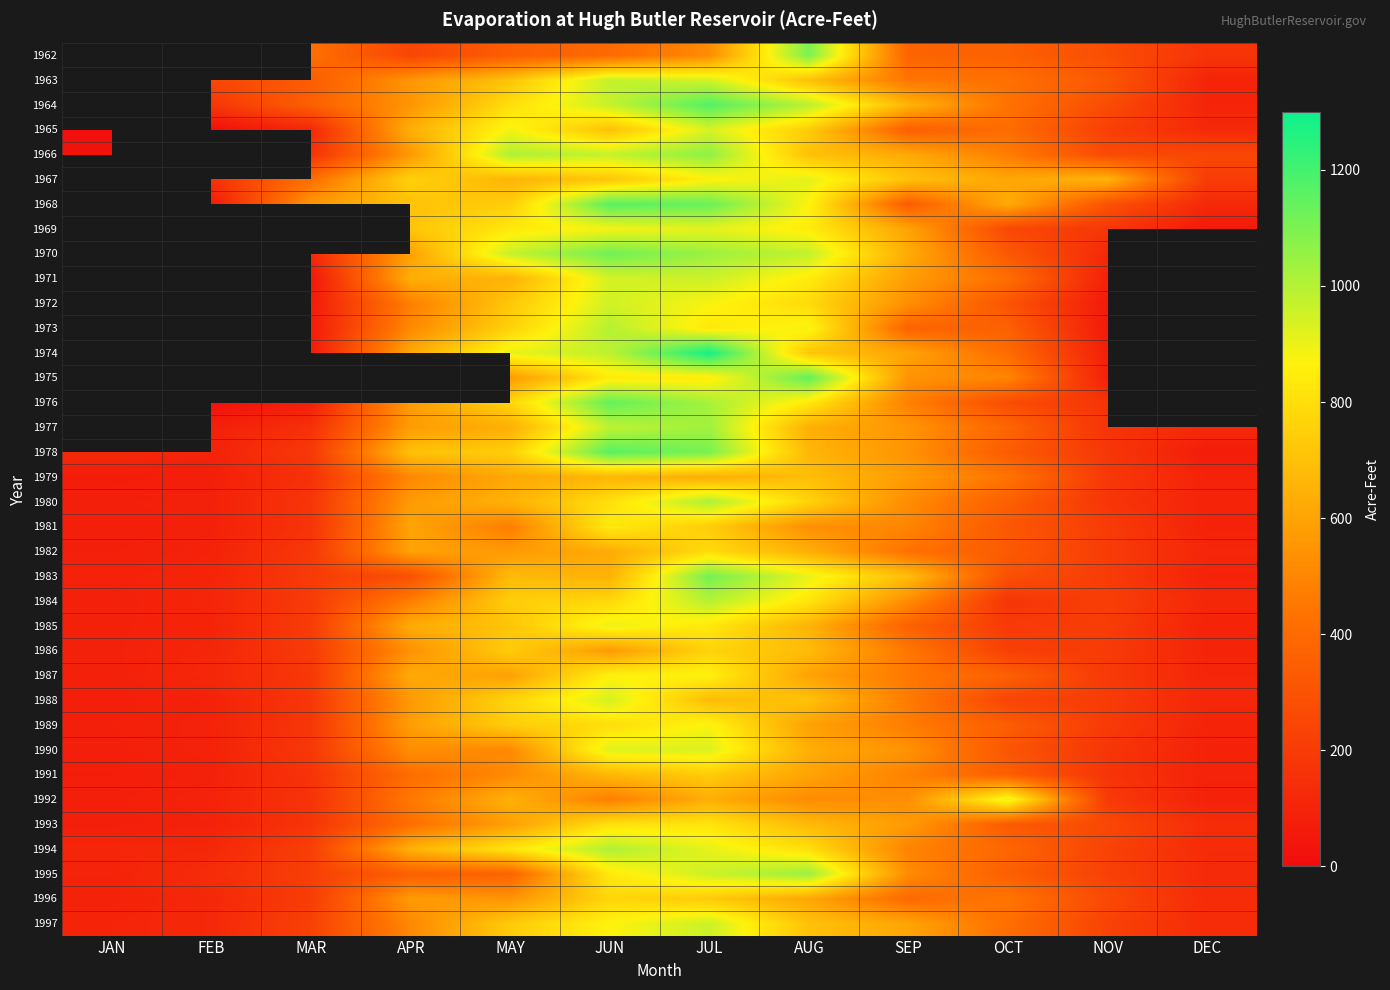

True or false: 1965 has a value of 3.3 at JAN.

False